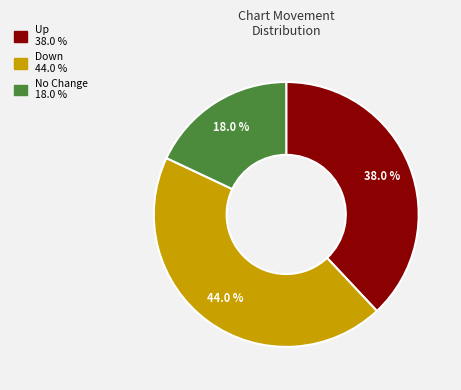

How many slices are in this pie chart?

3